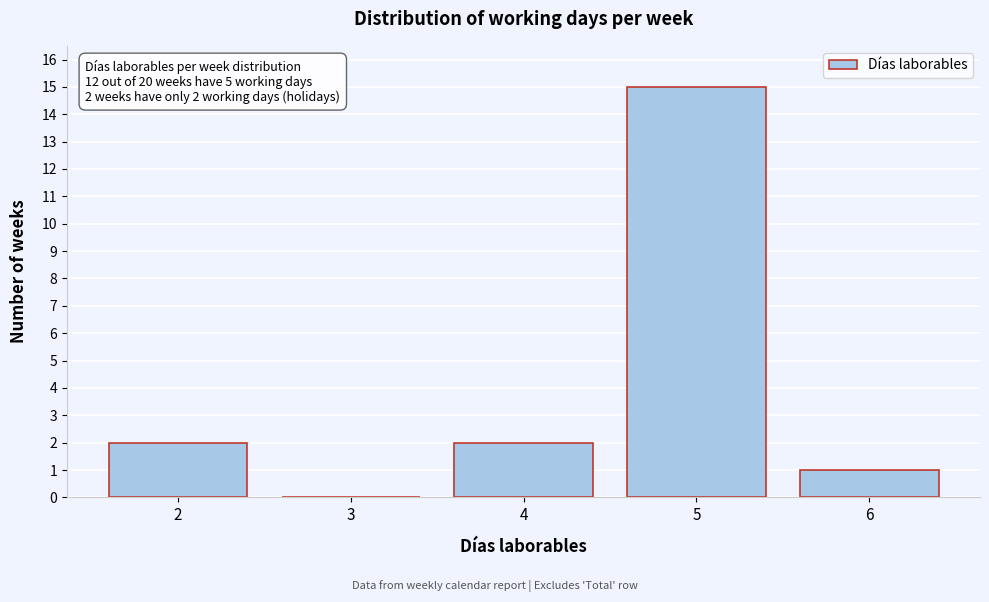

Which range on the x-axis has the tallest bar?

4.5 to 5.5